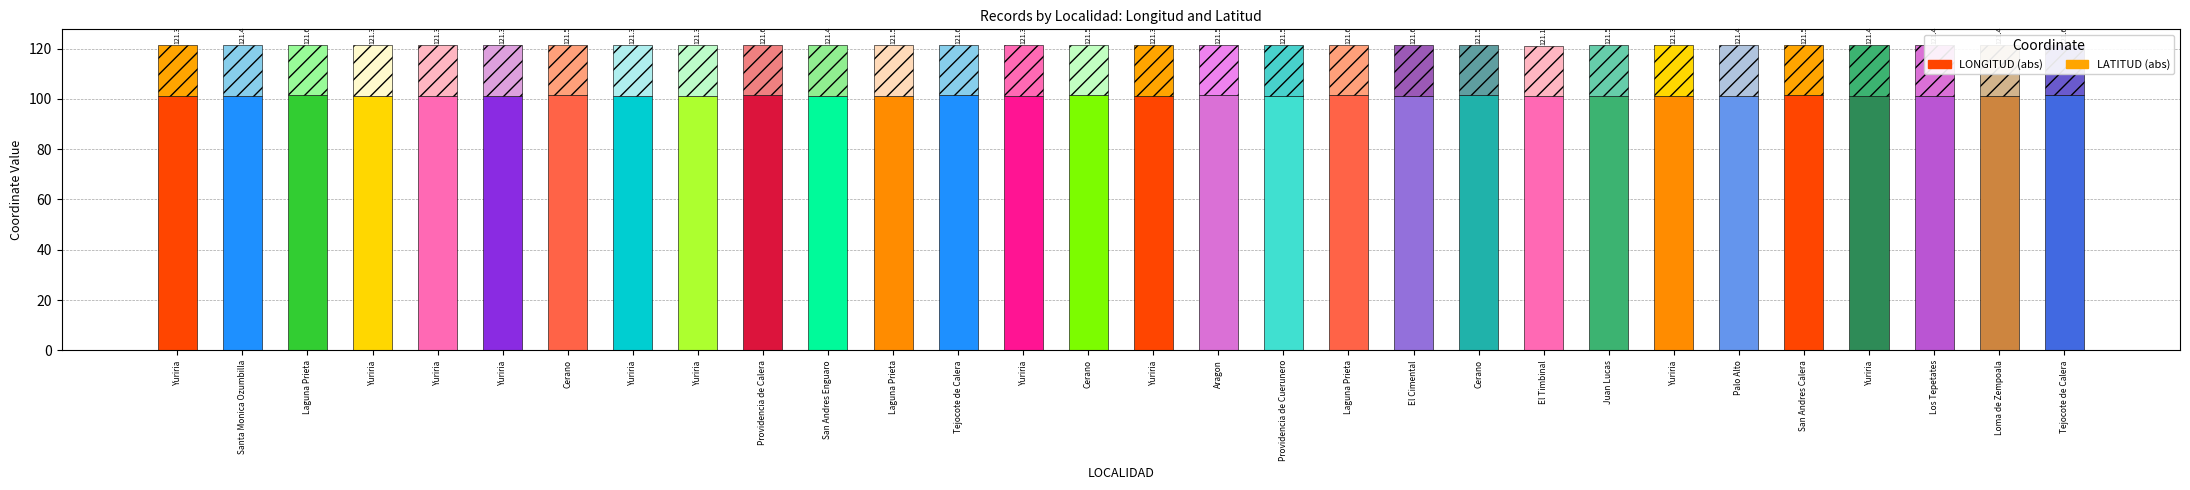

What value does the LONGITUD series have at Yuriria?

101.1